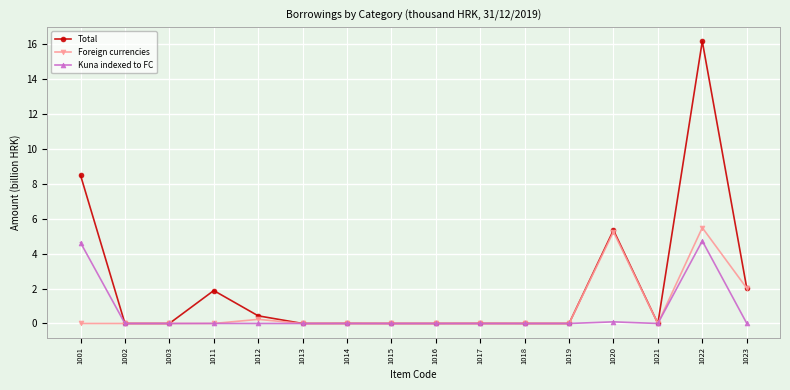

List the series in order of their peak value, lowest first.

Kuna indexed to FC, Foreign currencies, Total